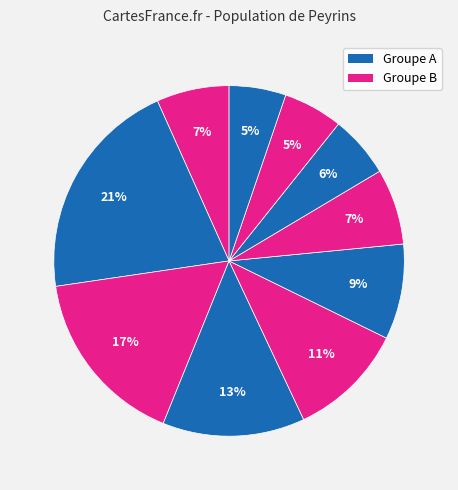

To the nearest percent, what is the average slice percentage?

10%